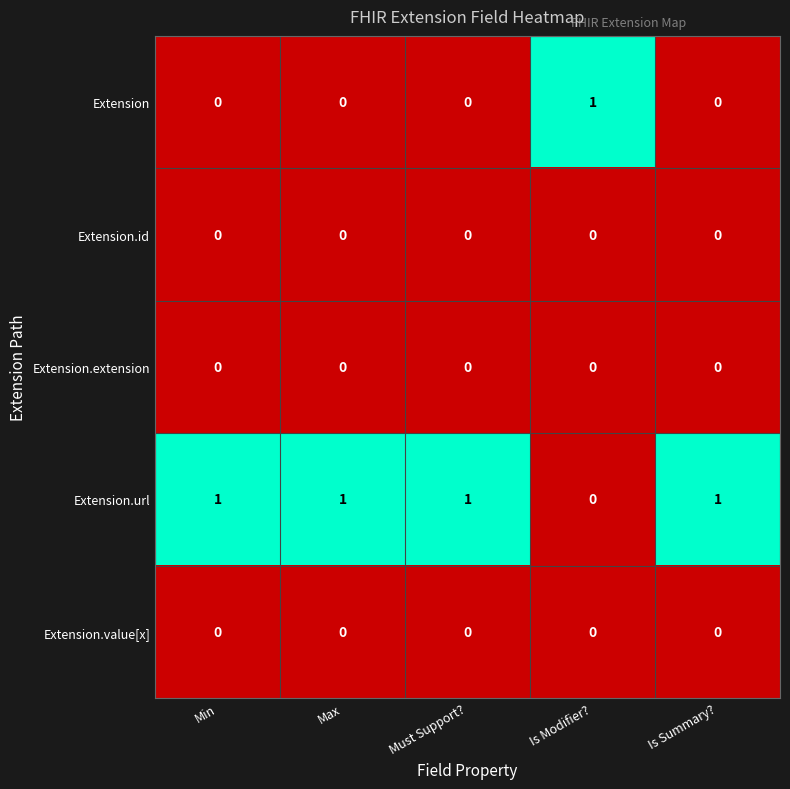

At how many categories does at least one series exceed 0?

5